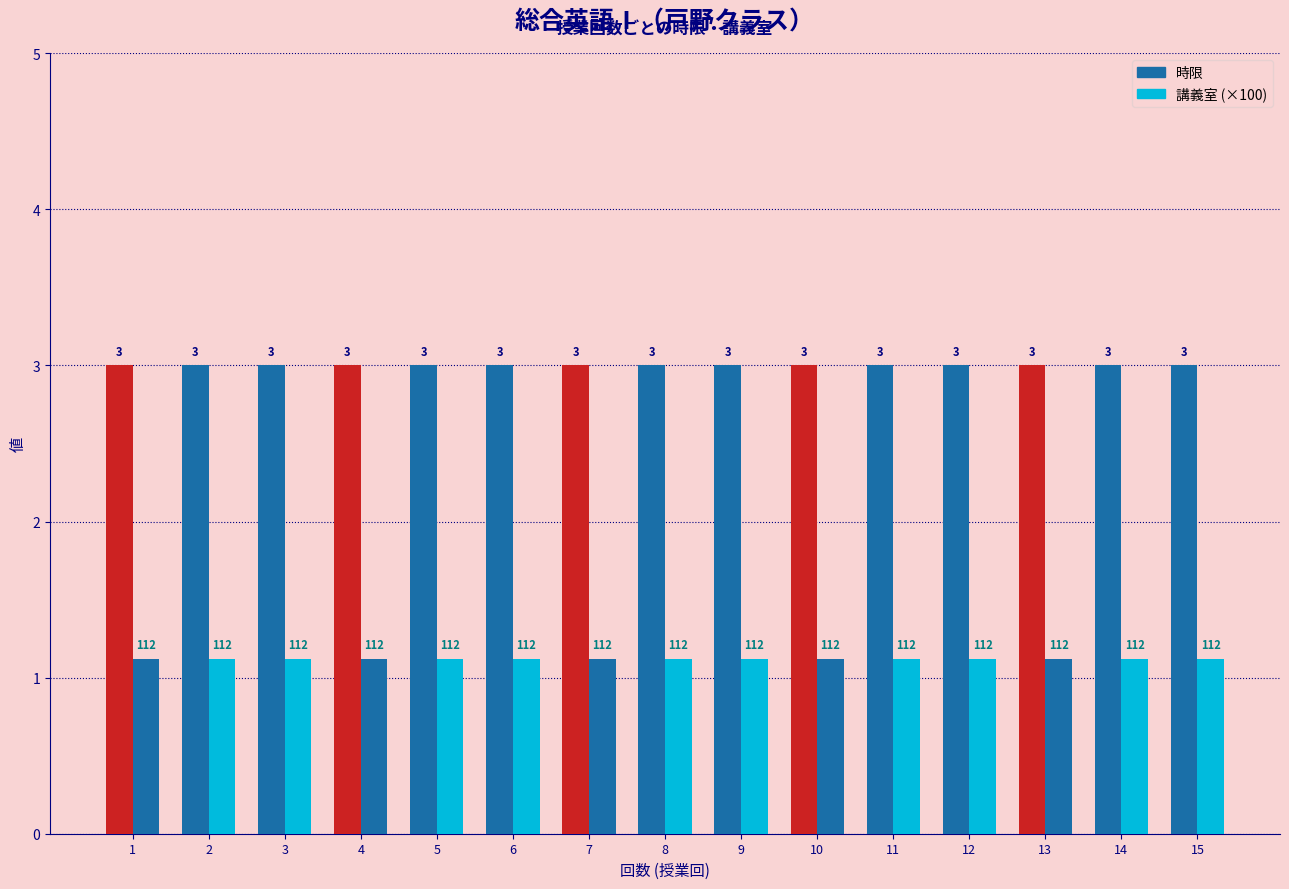

Which series changed the most between 1 and 5?

時限